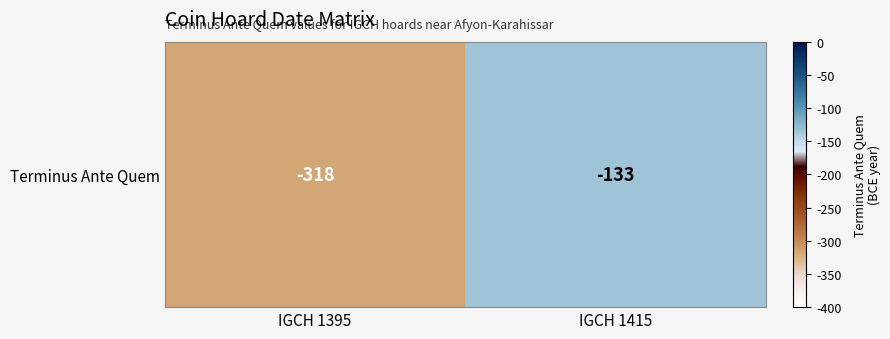

Which has a higher value, IGCH 1415 or IGCH 1395?

IGCH 1415